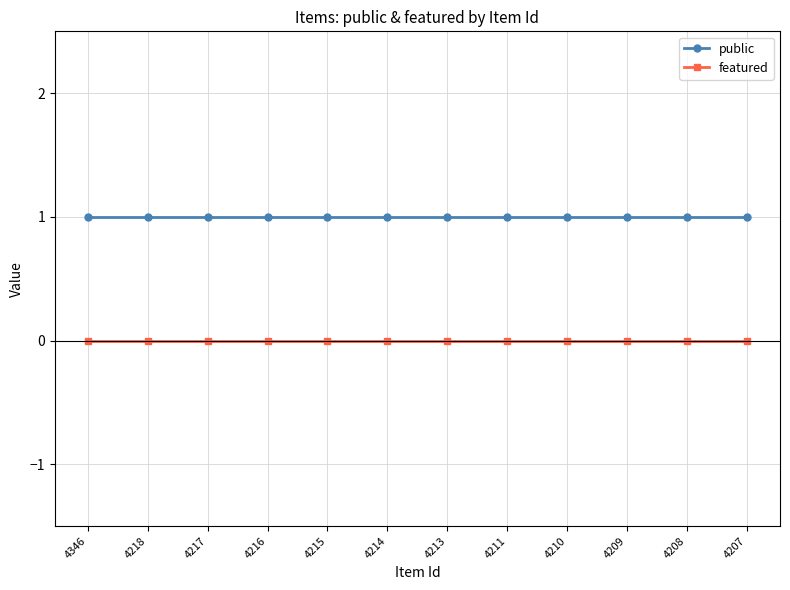

How many lines are shown in the chart?

2